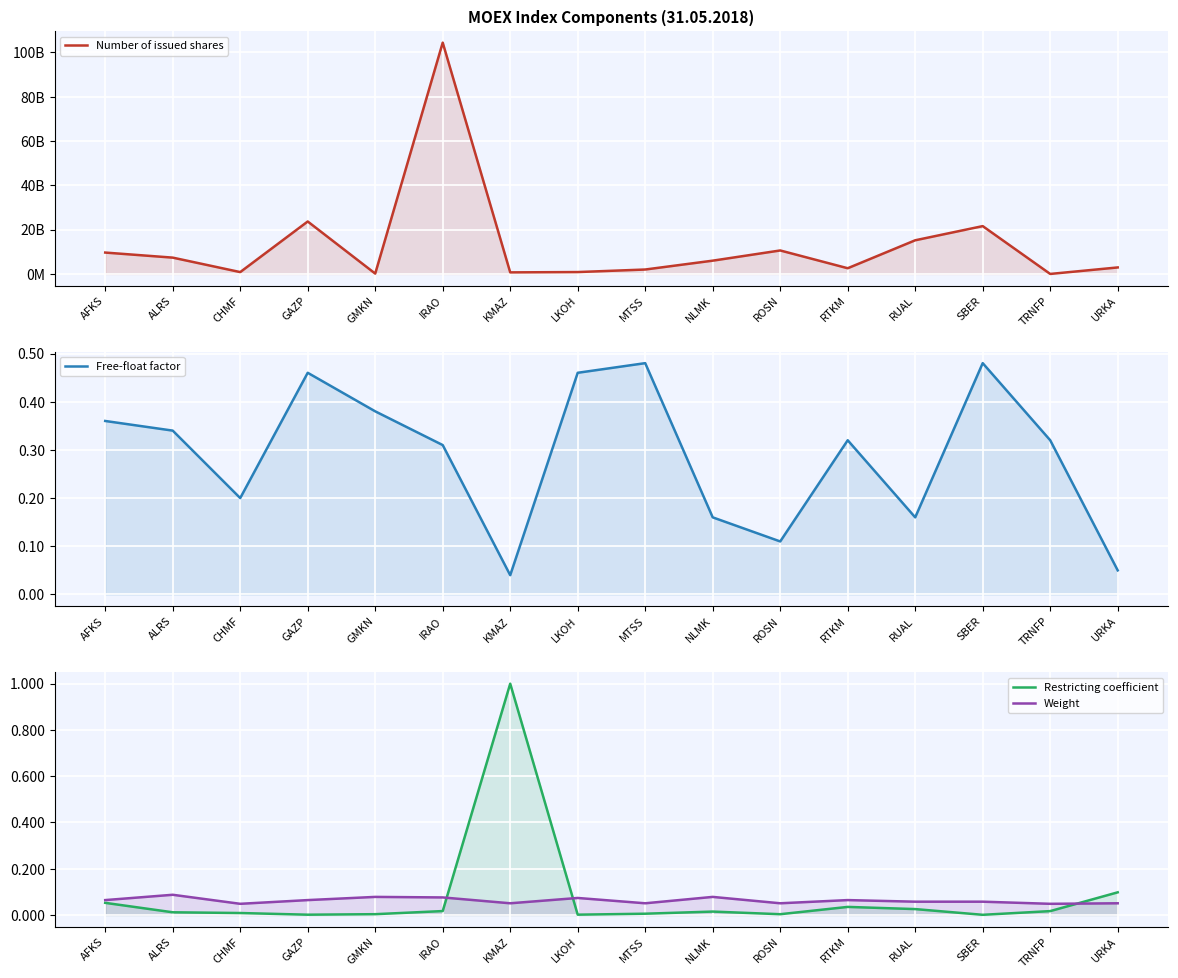

Reading left to right, list all the values displayed in this chart.

Number of issued shares: AFKS=9650000000.0	ALRS=7364965630.0	CHMF=837718660.0	GAZP=23673512900.0	GMKN=158245476.0	IRAO=104400000000.0	KMAZ=707229559.0	LKOH=850563255.0	MTSS=1998381575.0	NLMK=5993227240.0	ROSN=10598177817.0	RTKM=2574914954.0	RUAL=15193014862.0	SBER=21586948000.0	TRNFP=1554875.0	URKA=2936015891.0
Free-float factor: AFKS=0.4	ALRS=0.3	CHMF=0.2	GAZP=0.5	GMKN=0.4	IRAO=0.3	KMAZ=0.0	LKOH=0.5	MTSS=0.5	NLMK=0.2	ROSN=0.1	RTKM=0.3	RUAL=0.2	SBER=0.5	TRNFP=0.3	URKA=0.1
Restricting coefficient: AFKS=0.1	ALRS=0.0	CHMF=0.0	GAZP=0.0	GMKN=0.0	IRAO=0.0	KMAZ=1.0	LKOH=0.0	MTSS=0.0	NLMK=0.0	ROSN=0.0	RTKM=0.0	RUAL=0.0	SBER=0.0	TRNFP=0.0	URKA=0.1
Weight: AFKS=0.1	ALRS=0.1	CHMF=0.0	GAZP=0.1	GMKN=0.1	IRAO=0.1	KMAZ=0.1	LKOH=0.1	MTSS=0.1	NLMK=0.1	ROSN=0.1	RTKM=0.1	RUAL=0.1	SBER=0.1	TRNFP=0.0	URKA=0.1